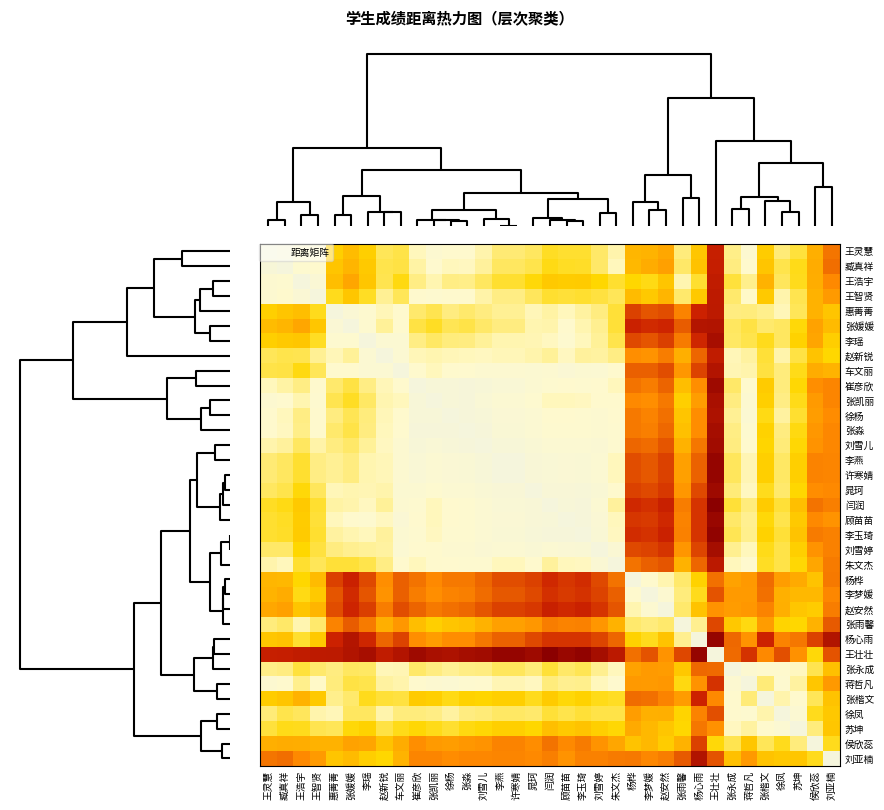

At which category is the sum across all series the highest?

王壮壮